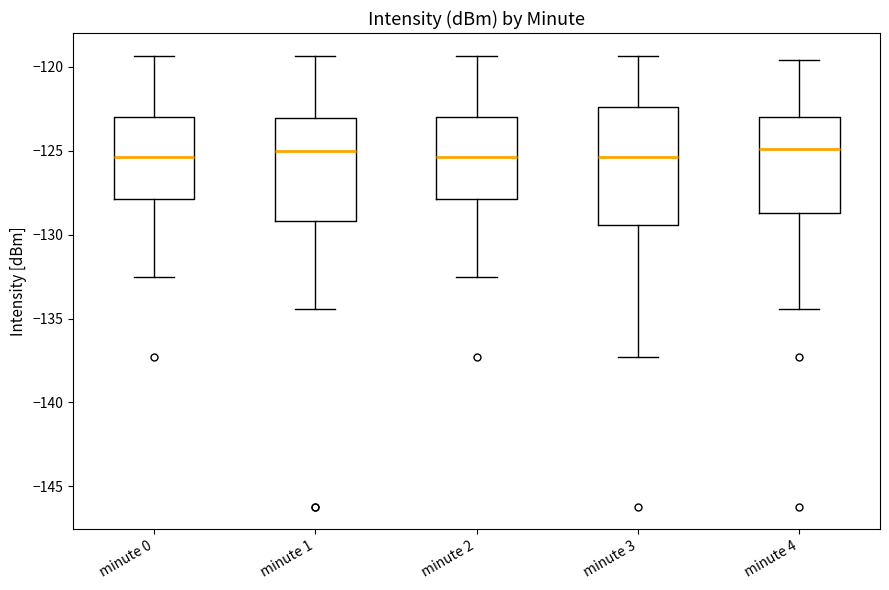

Where is the lower edge of the box for minute 4 on the y-axis? The values are not printed on the chart, so give them approximately, as read against the axis.

-128.5